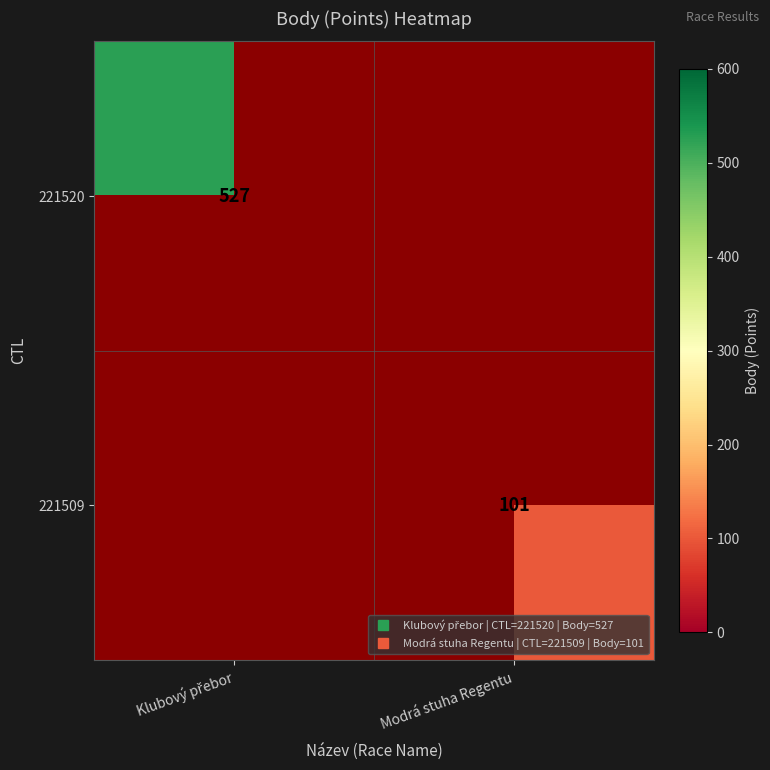

Count the number of data series in this chart.

2